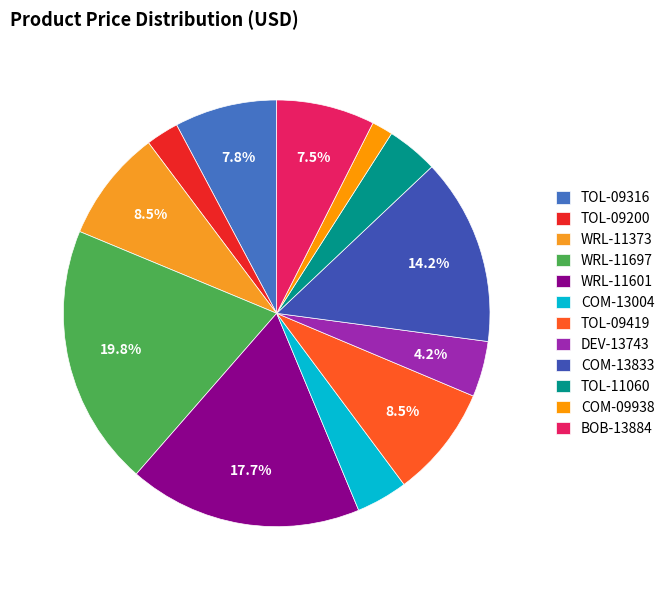

To the nearest percent, what percentage of the pie is COM-09938?

2%